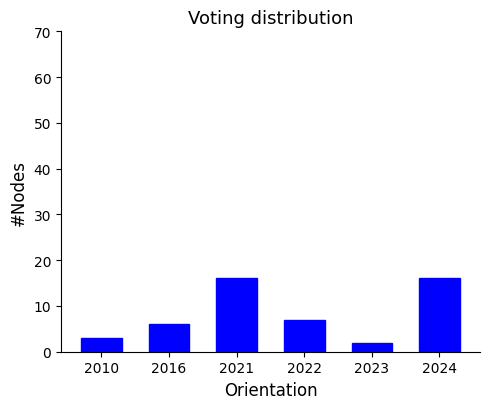

Reading right to left, list all the values displayed in this chart.

2024=16	2023=2	2022=7	2021=16	2016=6	2010=3